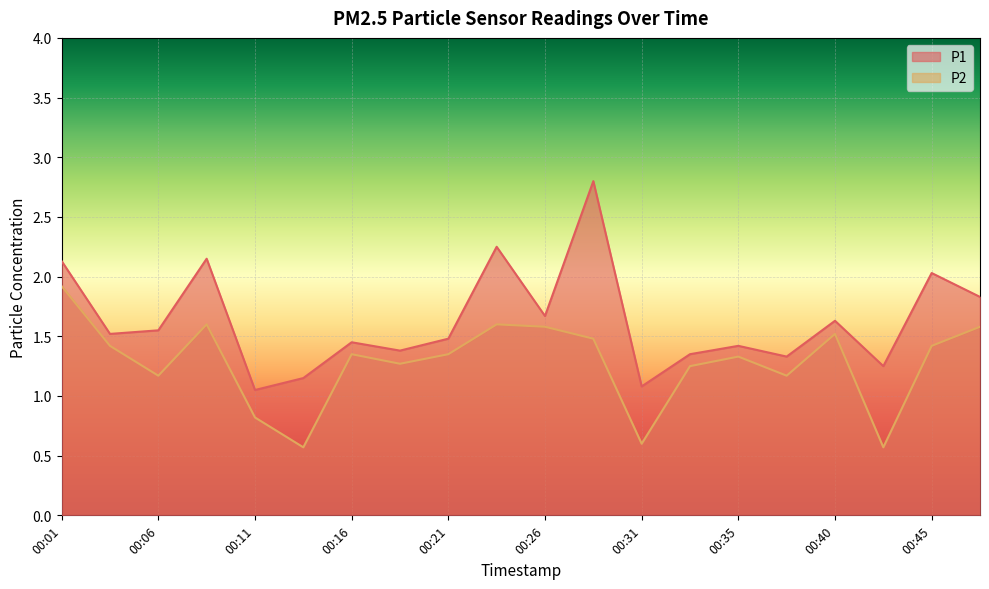

How many interior local peaks does the P2 series have?

5